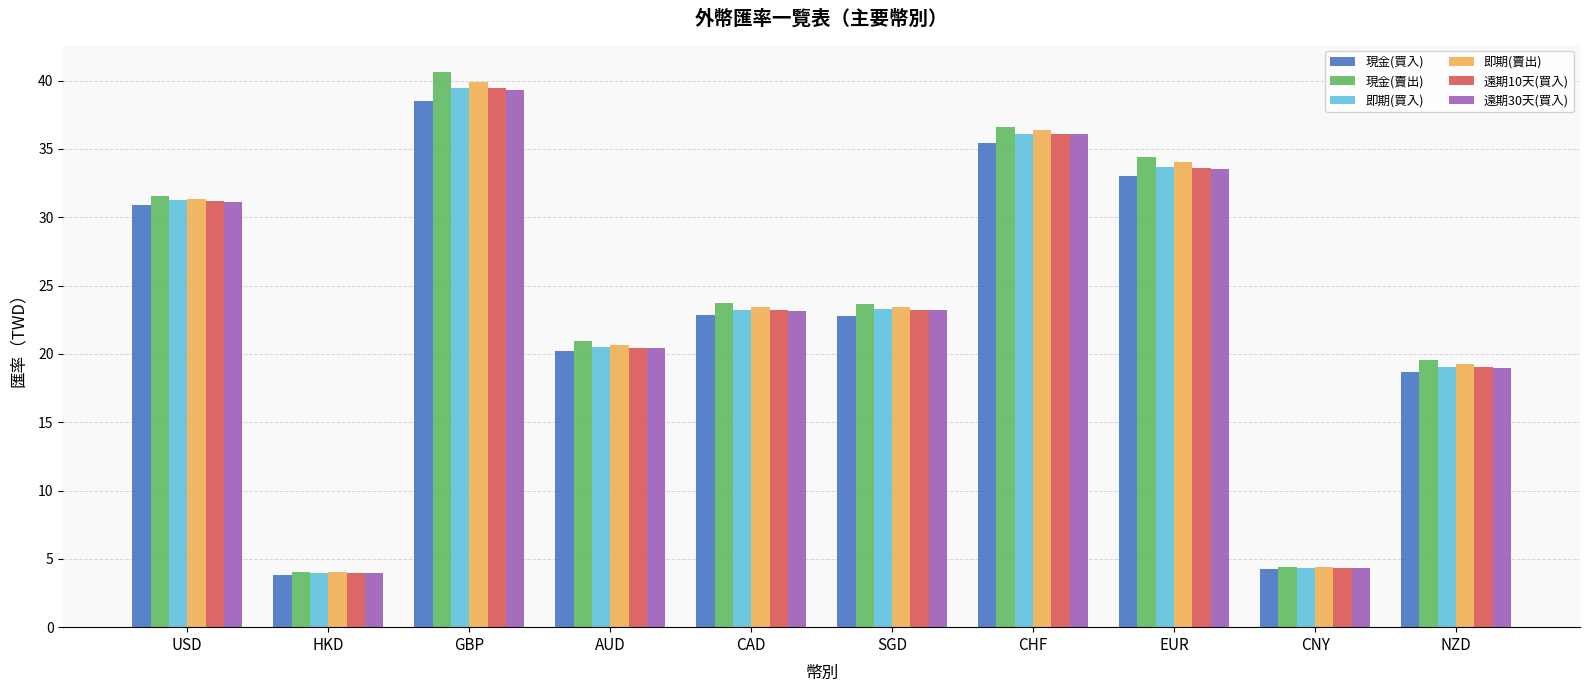

At which label does 即期(賣出) reach its minimum?

HKD